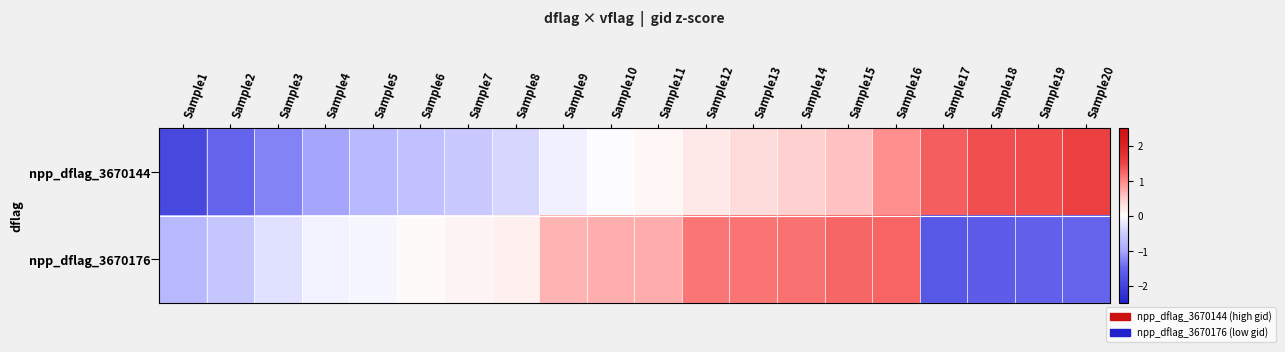

Between Sample13 and Sample5, which is larger?

Sample13